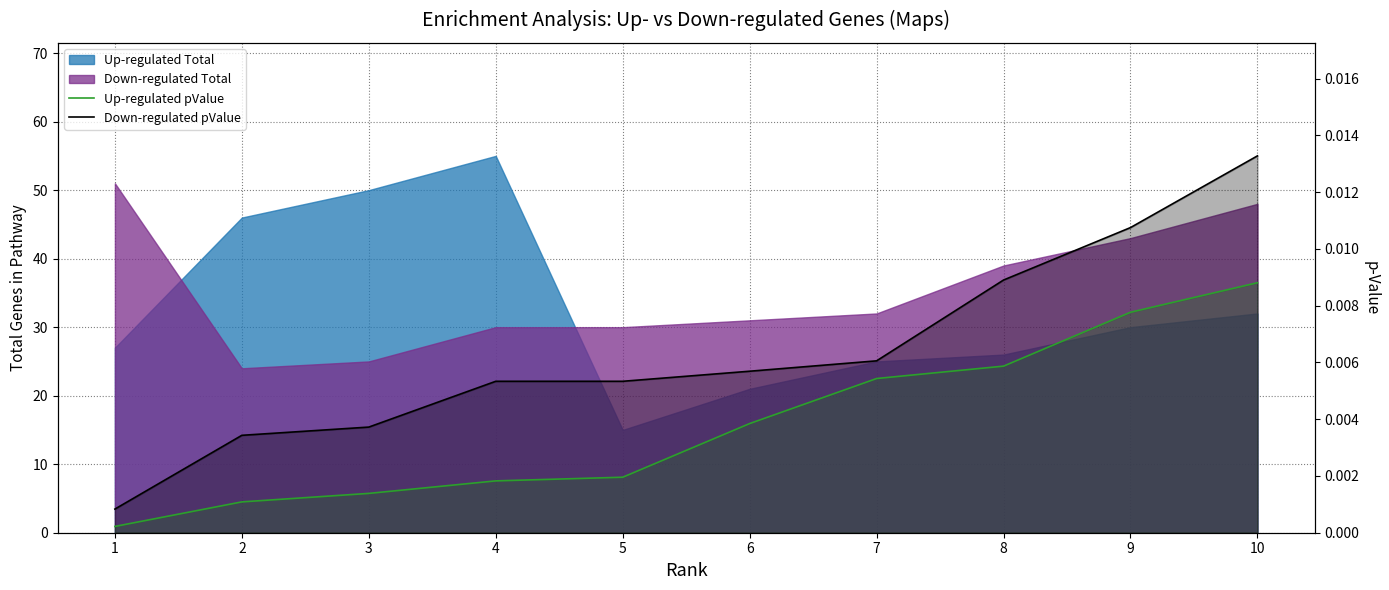

Is the value of Down-regulated pValue at 10 greater than the value of Up-regulated pValue at 8?

Yes